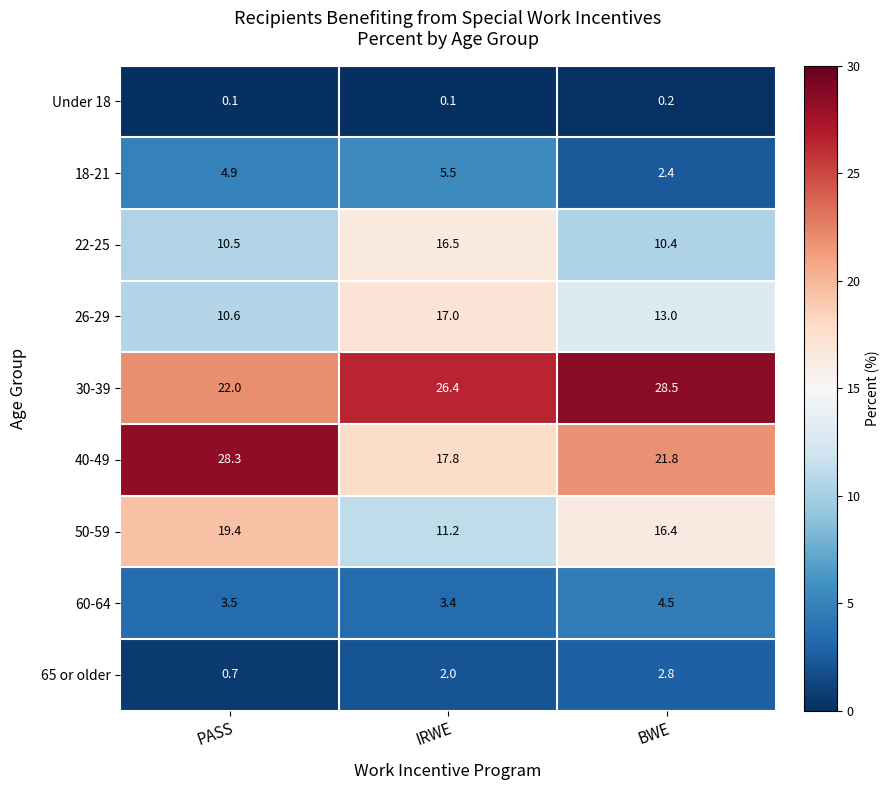

The value of 22-25 at BWE is 10.4. True or false?

True